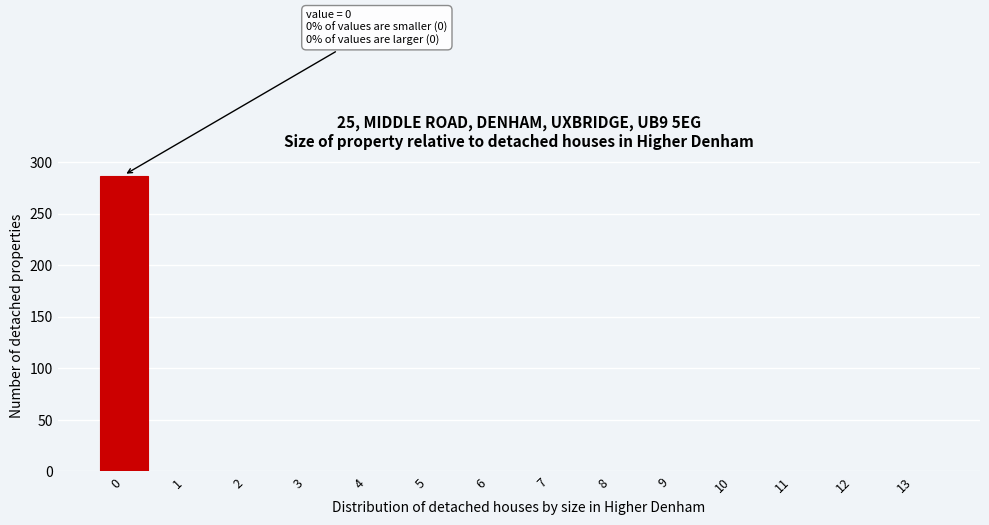

Reading left to right, extract all data points from this chart.

0=287	1=0	2=0	3=0	4=0	5=0	6=0	7=0	8=0	9=0	10=0	11=0	12=0	13=0